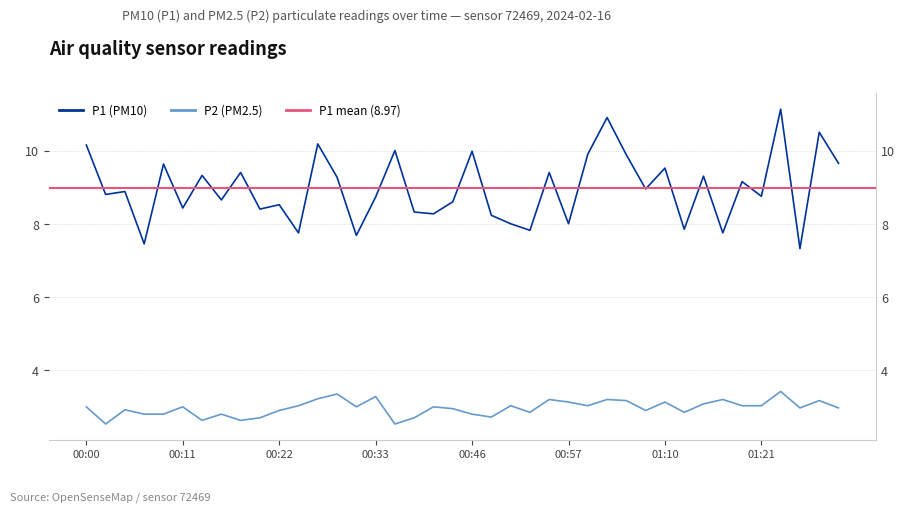

What is the greatest value displayed?

11.1